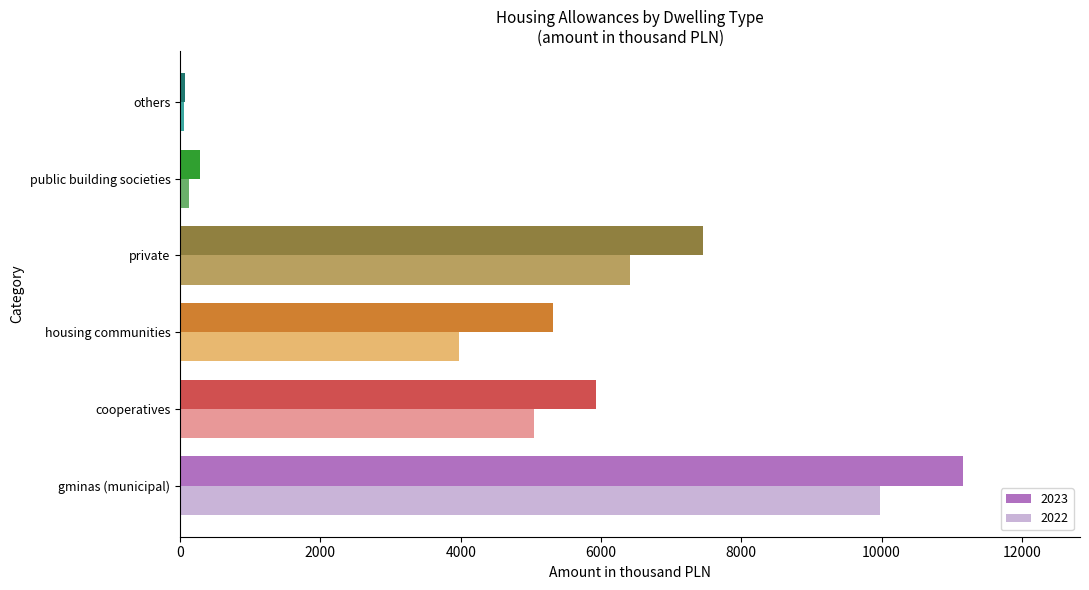

Rank the series by their average value, from lowest to highest.

2022, 2023